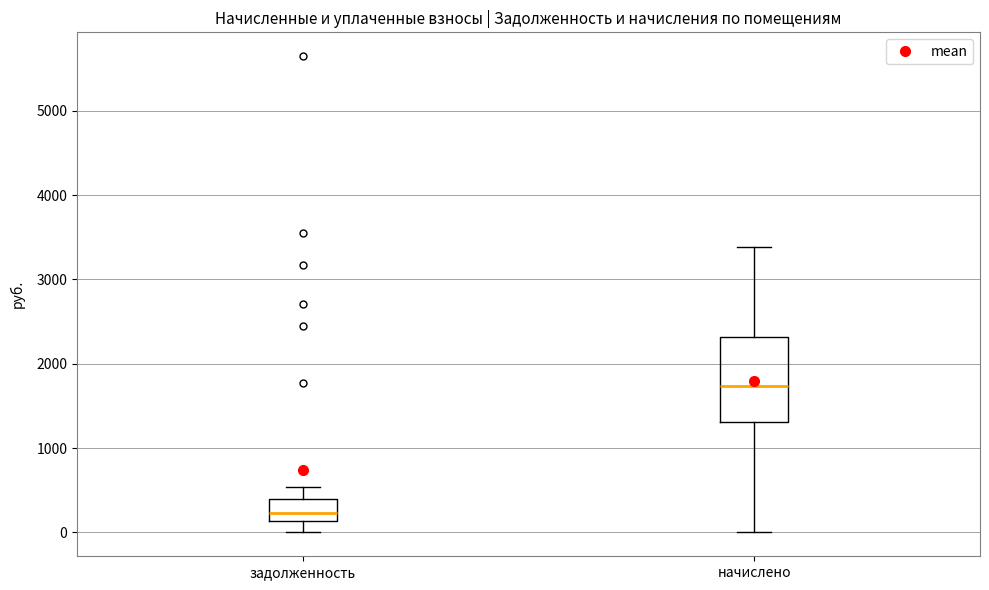

Which box is the tallest, from its lower edge to its upper edge?

начислено